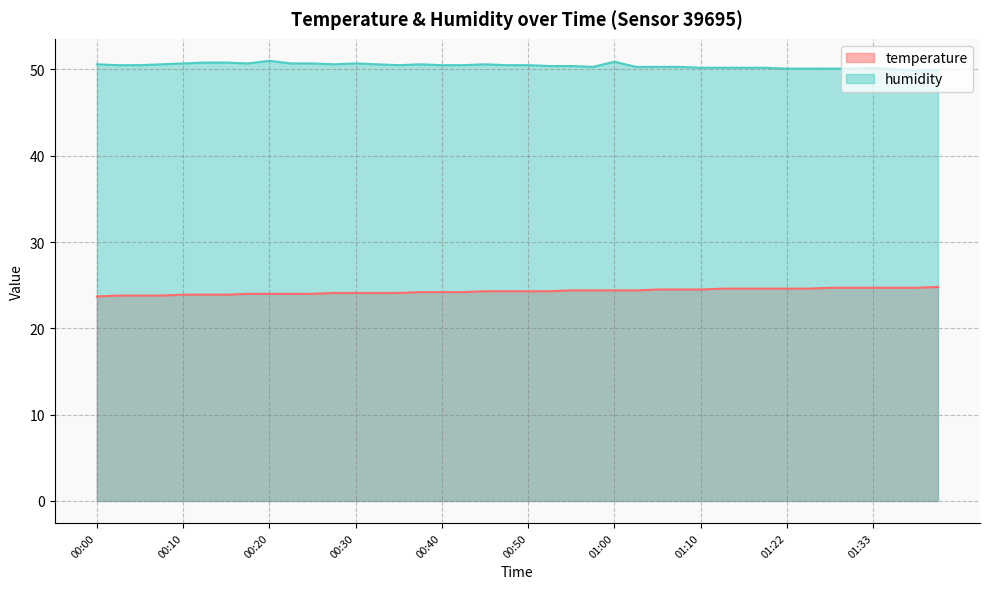

How many interior local peaks does the humidity series have?

6